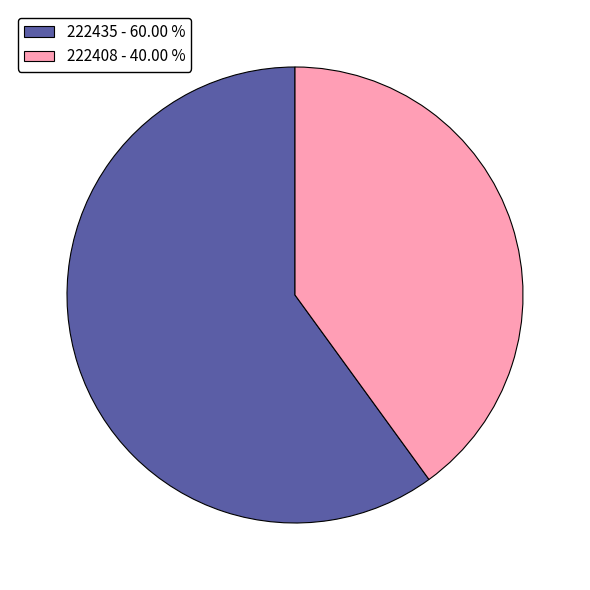

Which slice is the smallest?

222408